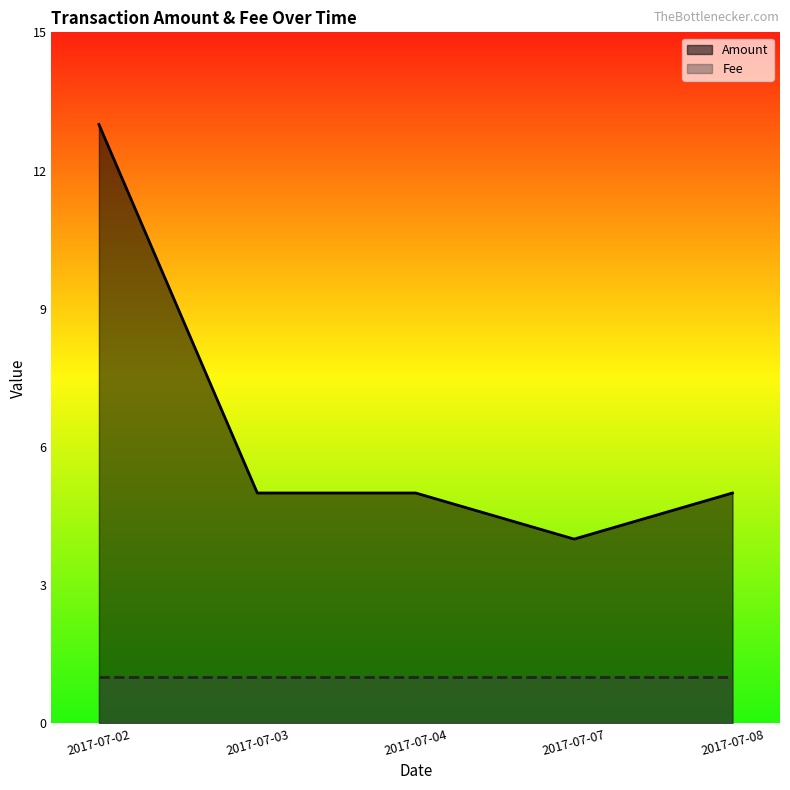

What is the value of the Fee point at the 4th from the left?

1